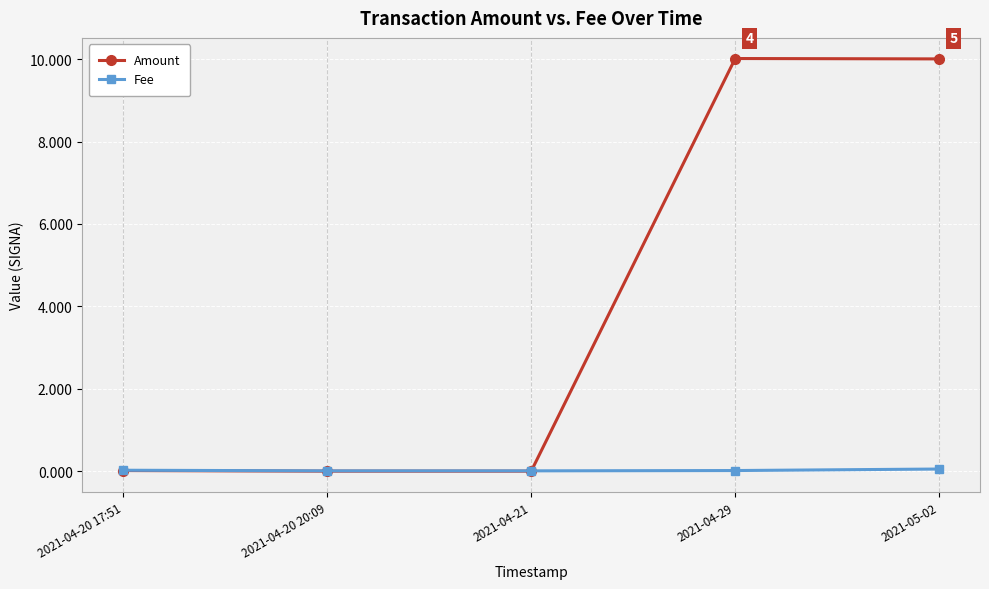

What is the label of the 1st point from the right?

2021-05-02